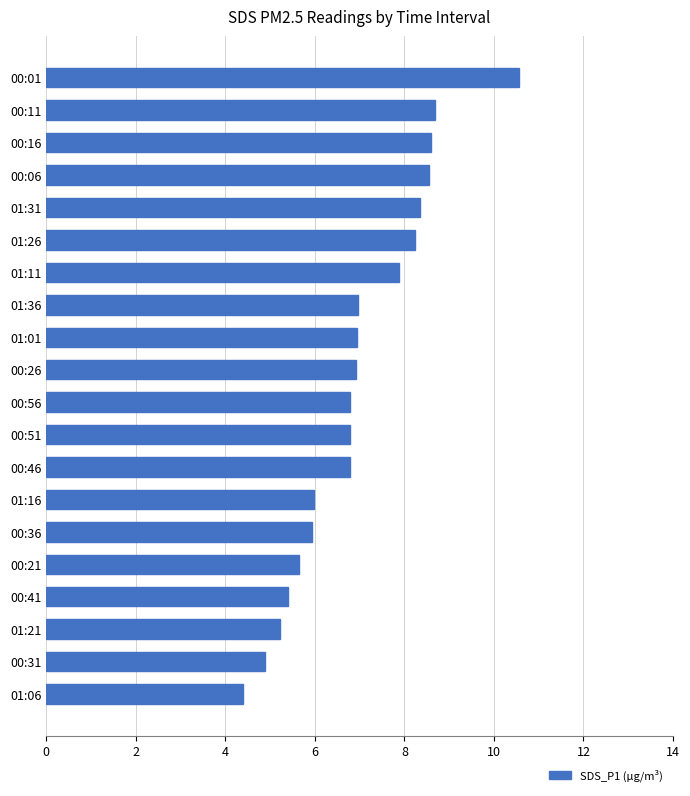

What is the sum of all values?

139.5